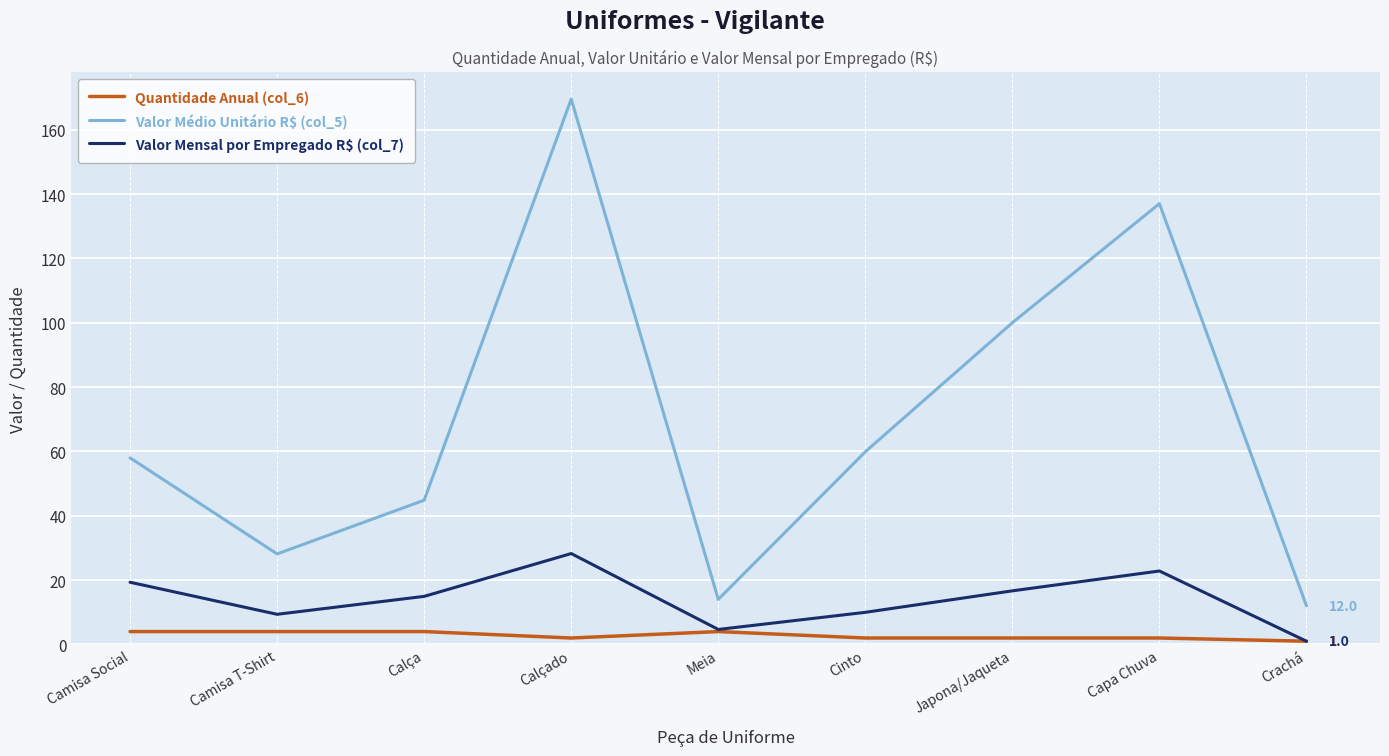

True or false: Valor Médio Unitário R$ (col_5) and Quantidade Anual (col_6) intersect in this chart.

False